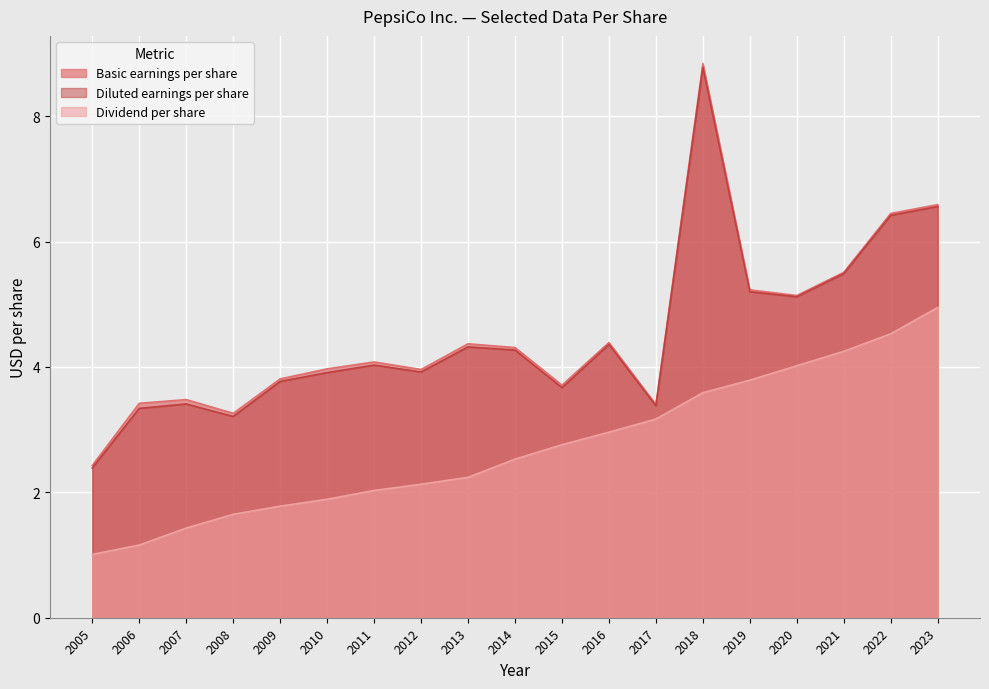

At which label does Dividend per share first exceed 2?

2011